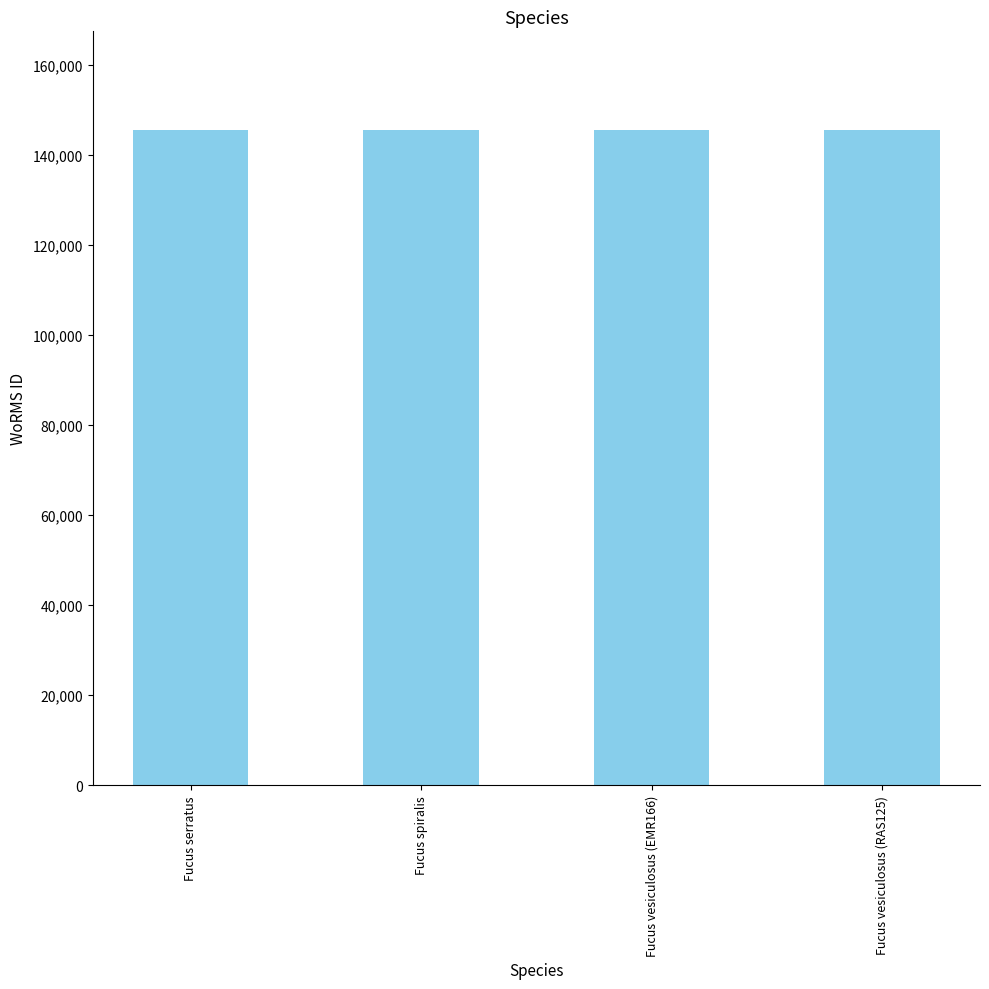

What is the maximum value shown in the chart?

145548